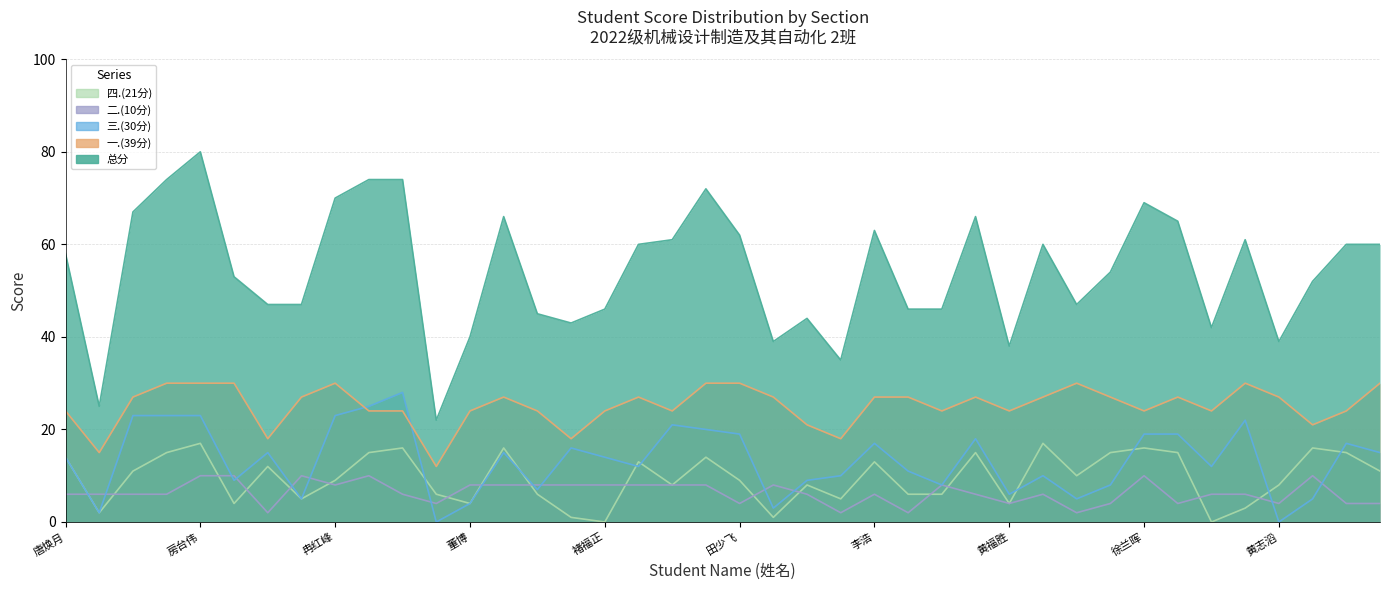

What is the value of the 二.(10分) point at the 29th from the left?

4